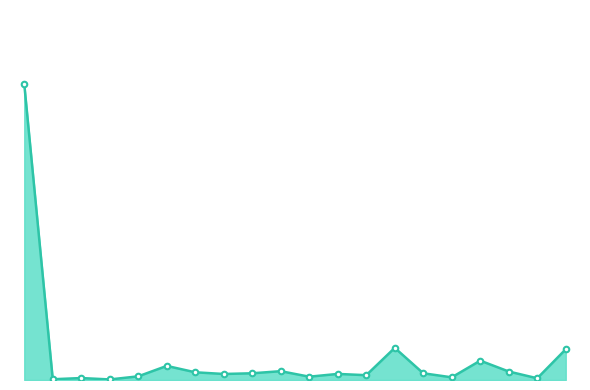

What is the sum of the values at 17 and 11?

259424